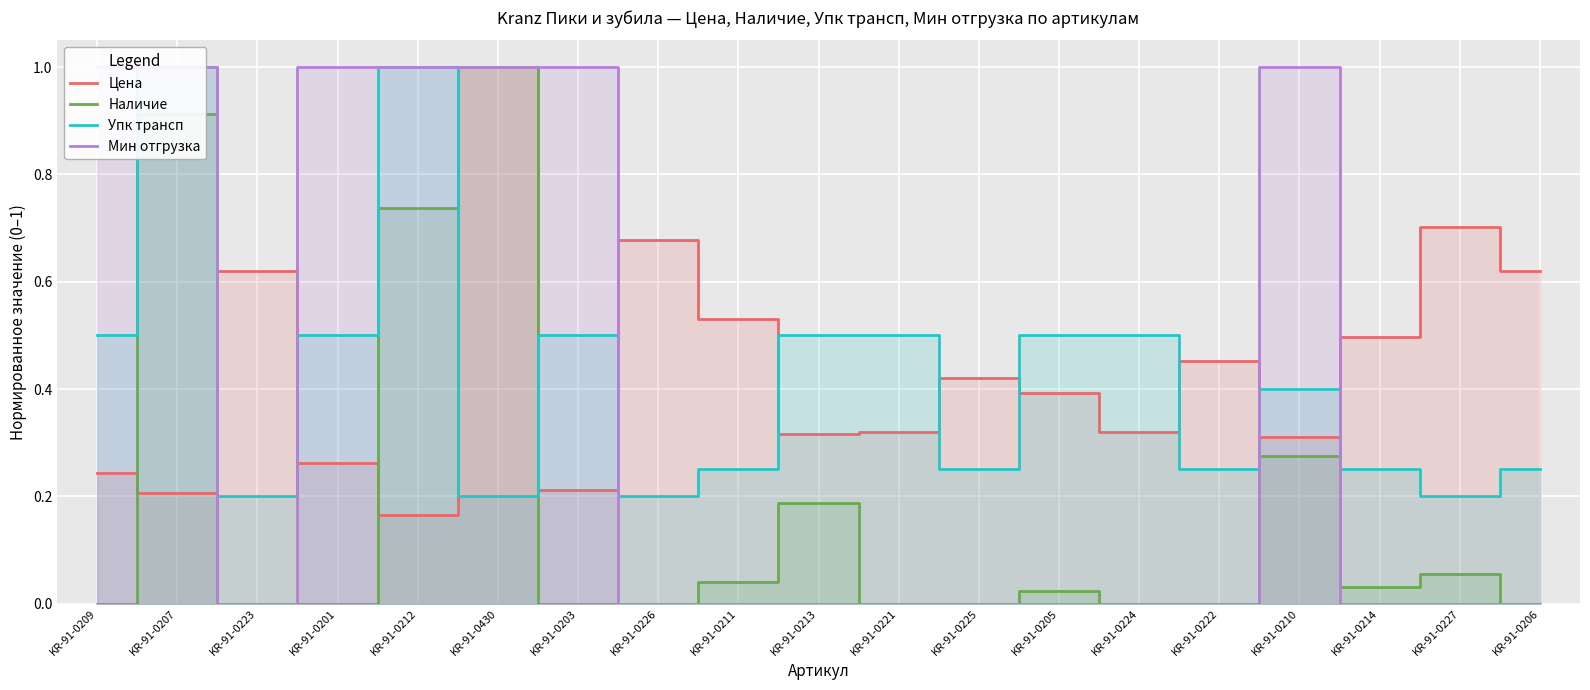

Is the value of Наличие at KR-91-0223 greater than the value of Цена at KR-91-0207?

No